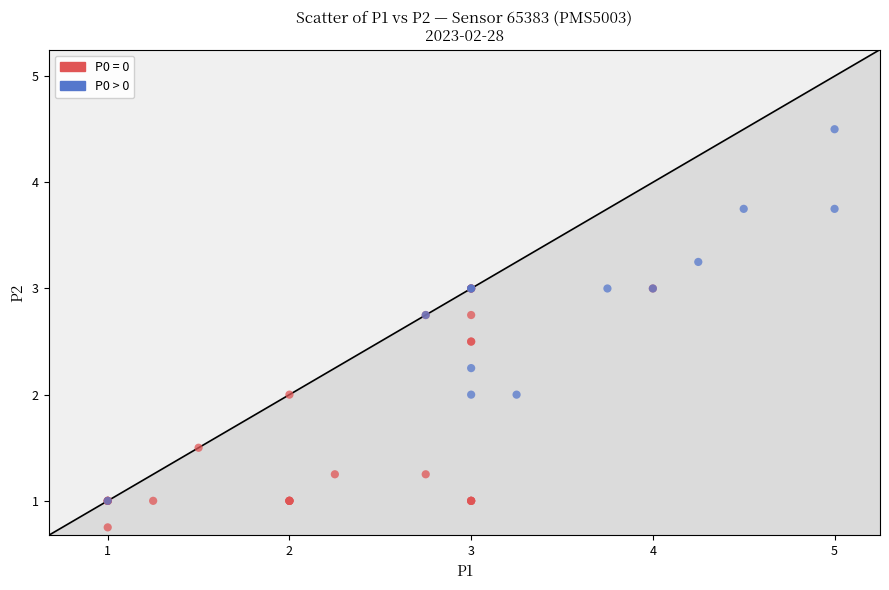

Which series contains the lowest Y value?

P0 = 0